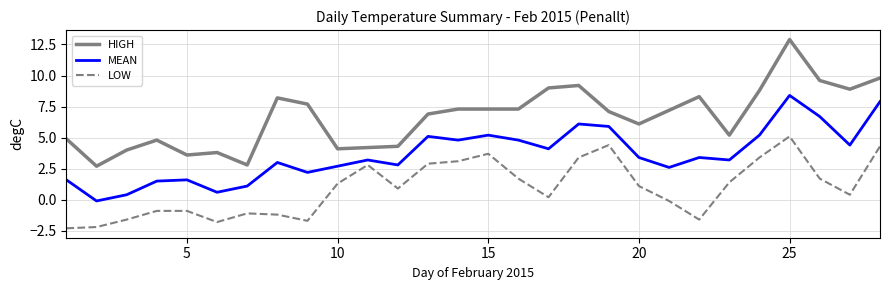

Rank the series by their maximum value, from lowest to highest.

LOW, MEAN, HIGH